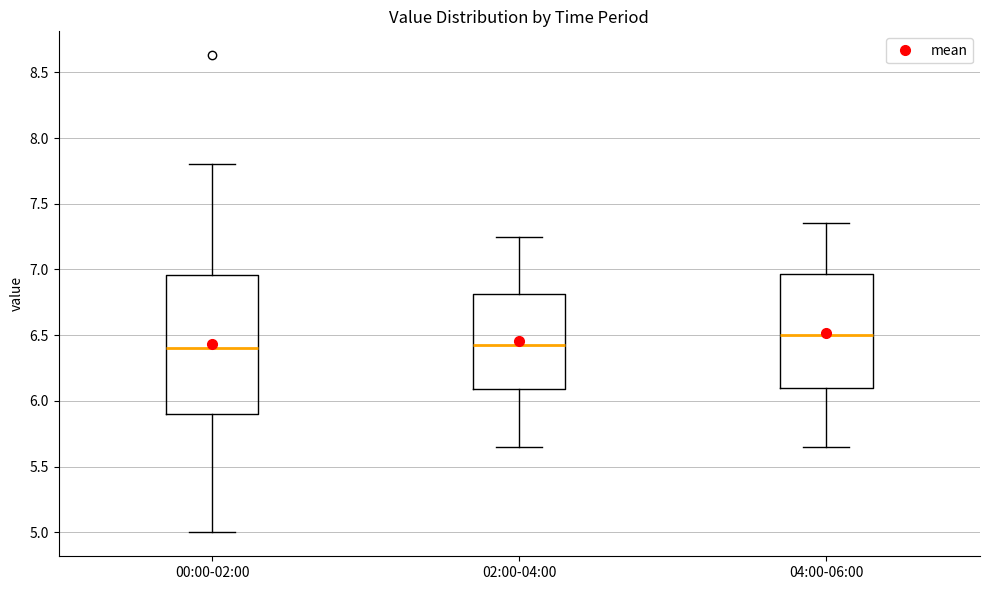

Where is the lower edge of the box for 02:00-04:00 on the y-axis? The values are not printed on the chart, so give them approximately, as read against the axis.

6.10